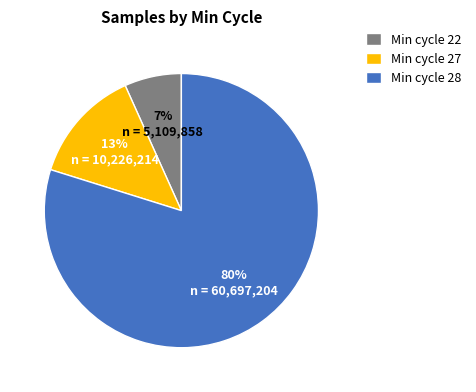

Count the number of slices in the pie.

3